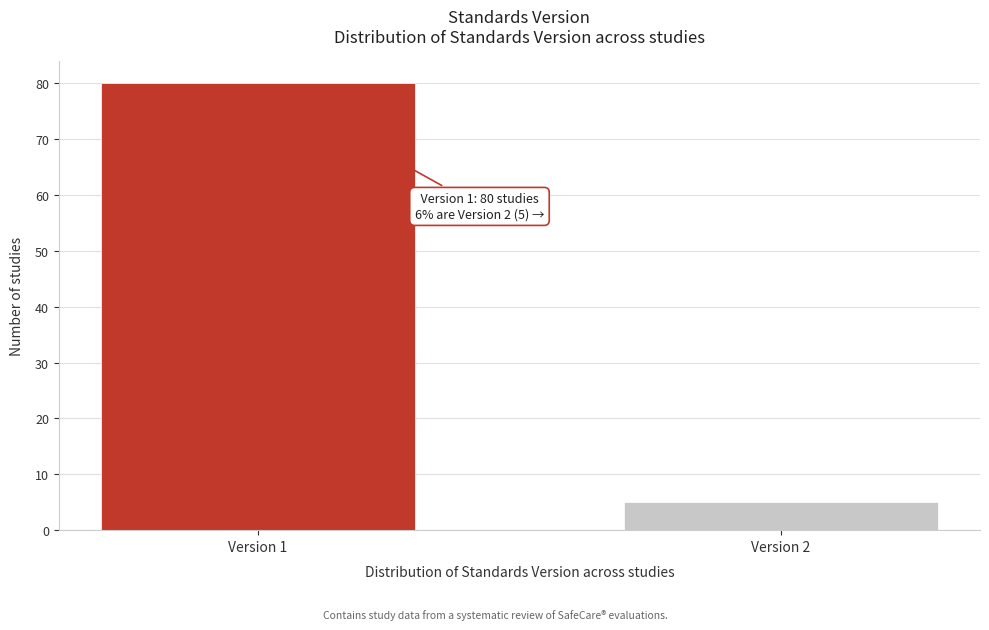

Reading left to right, what are all the values shown in this chart?

Version 1=80	Version 2=5